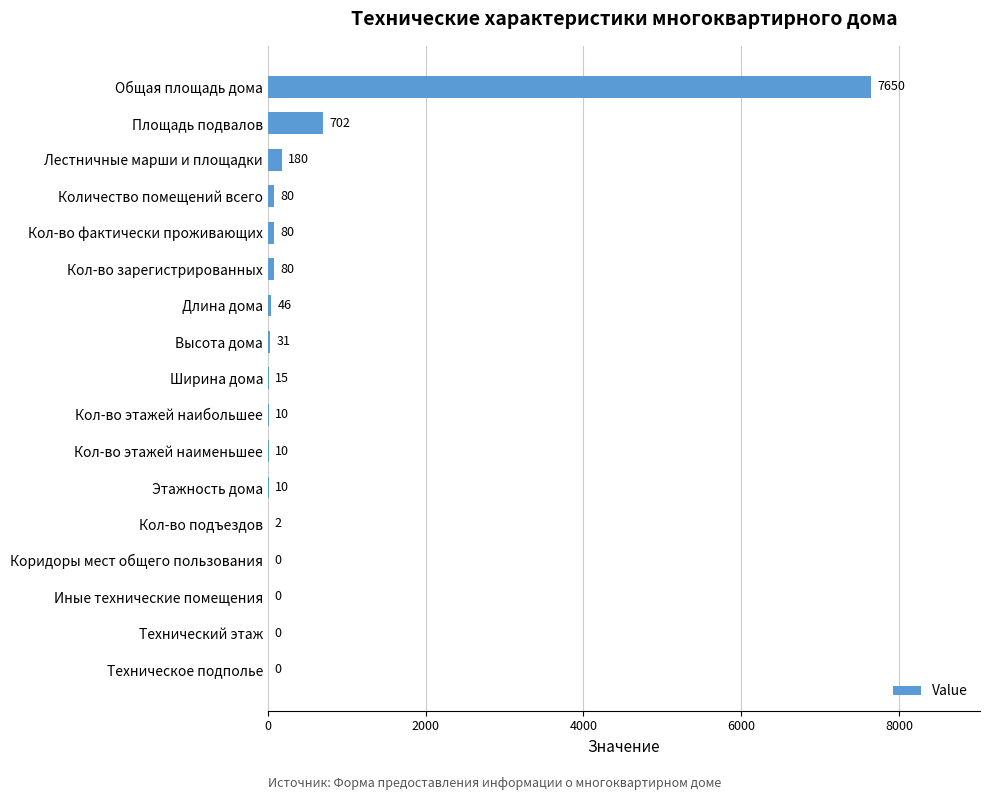

Are the bars horizontal?

Yes